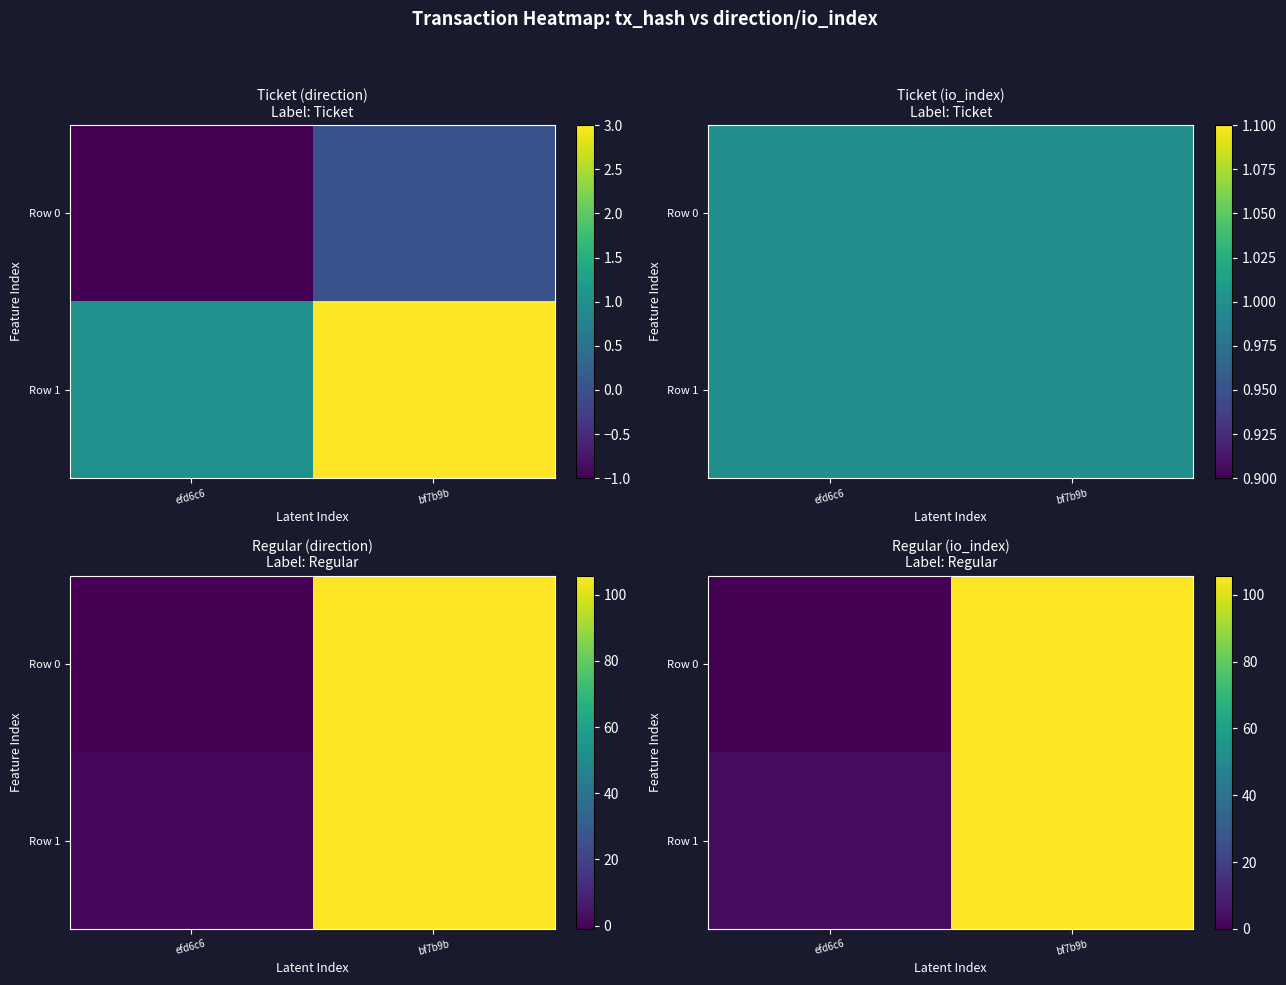

At how many categories does at least one series exceed 27?

1